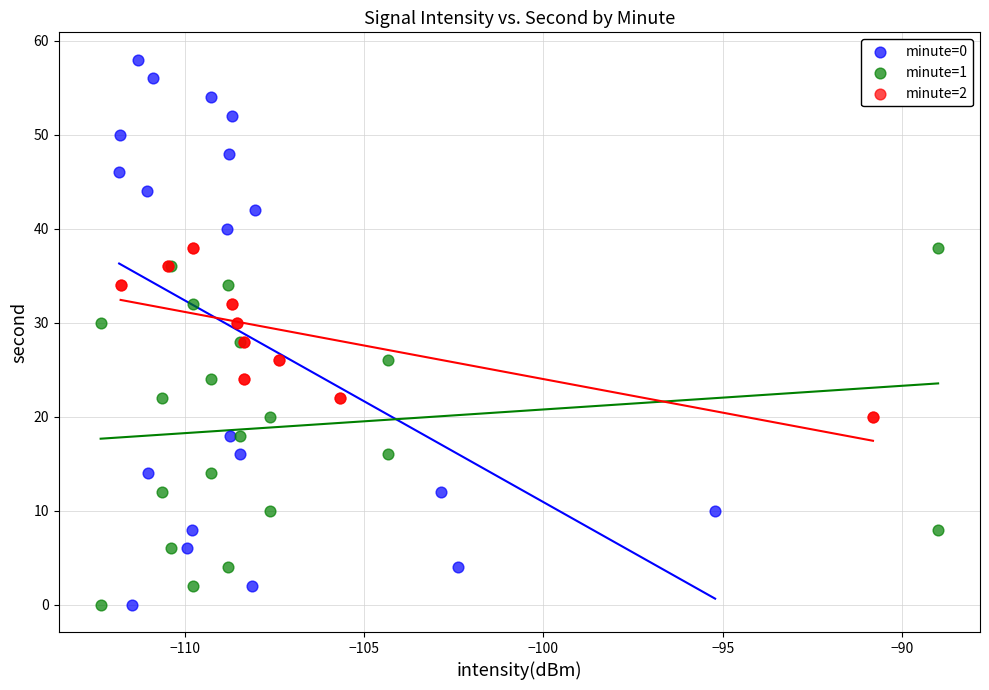

What are all the series names shown in the legend?

minute=0, minute=1, minute=2